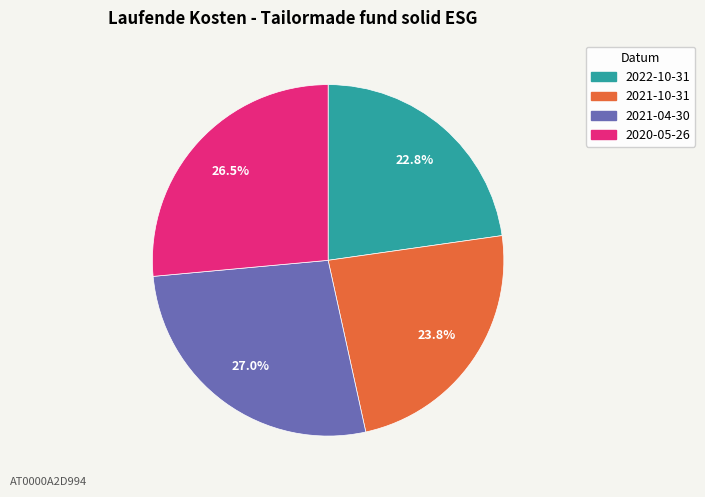

Rank the categories by value from highest to lowest.

2021-04-30, 2020-05-26, 2021-10-31, 2022-10-31